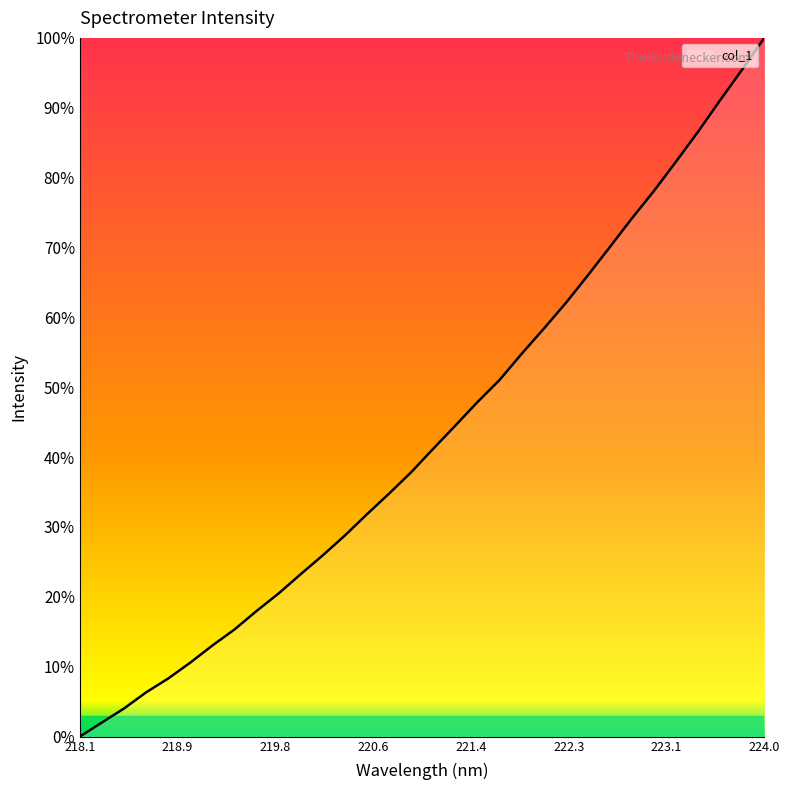

Count the number of categories in the chart.

32